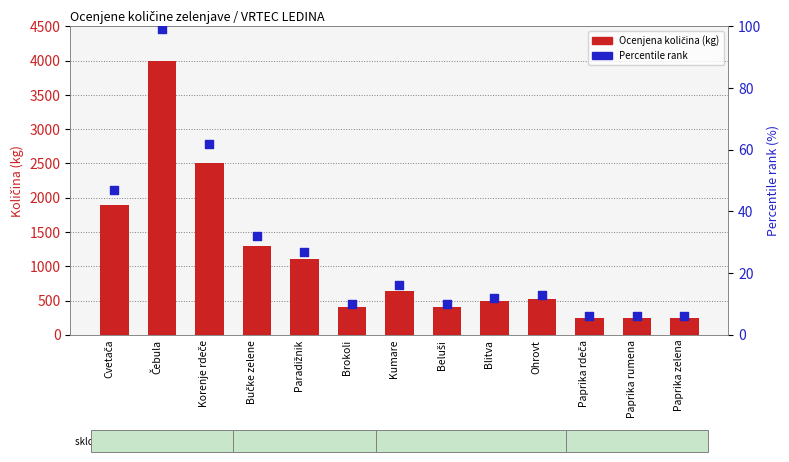

At which category is the sum across all series the highest?

Čebula